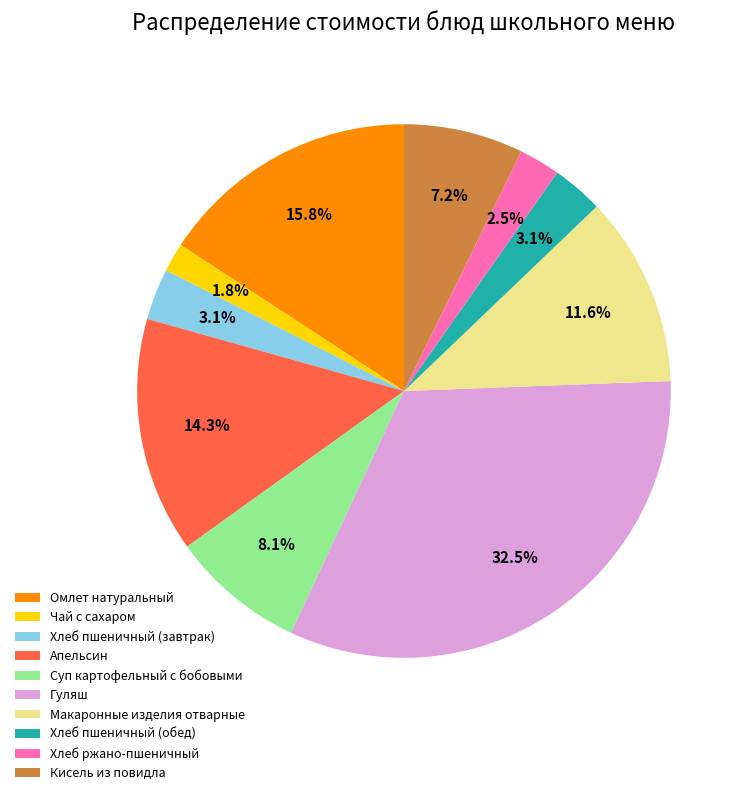

Between Суп картофельный с бобовыми and Хлеб ржано-пшеничный, which is larger?

Суп картофельный с бобовыми